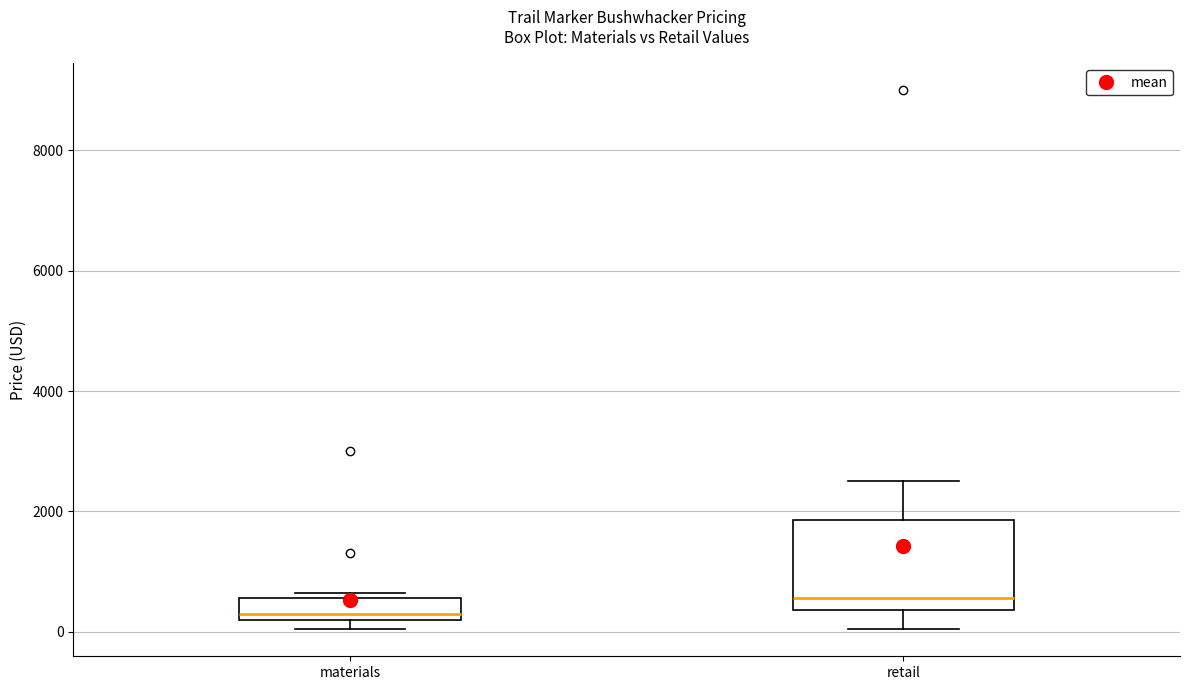

Comparing the boxes themselves (not the whiskers), which one is the tallest?

retail